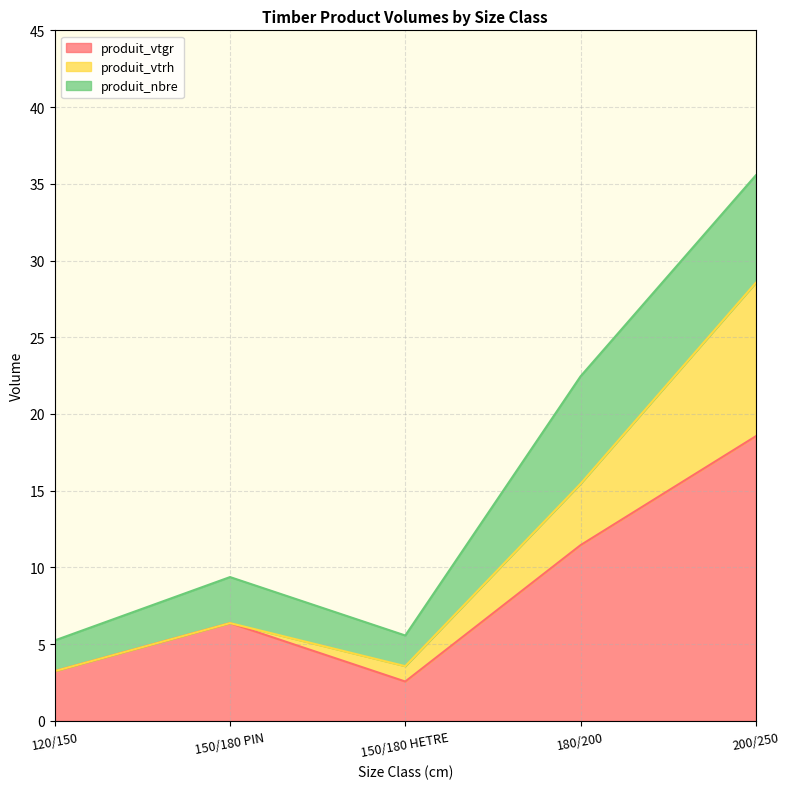

True or false: produit_vtgr and produit_vtrh cross at least once.

False